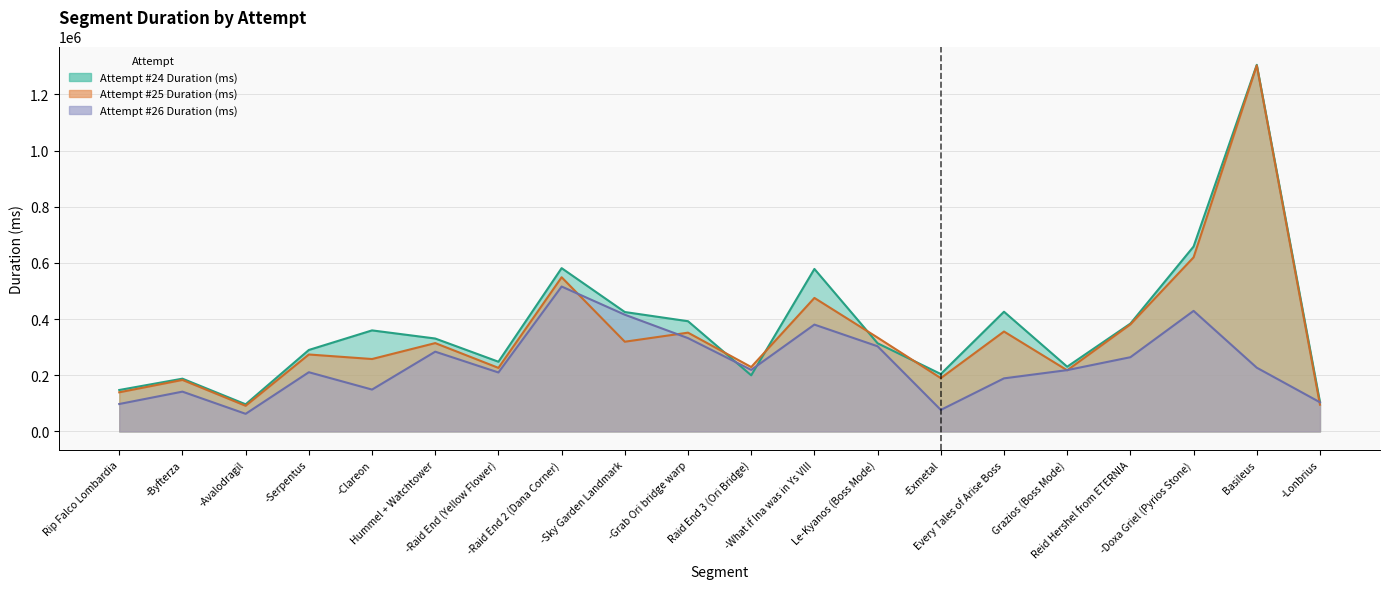

What is the label of the 13th point from the left?

Le-Kyanos (Boss Mode)